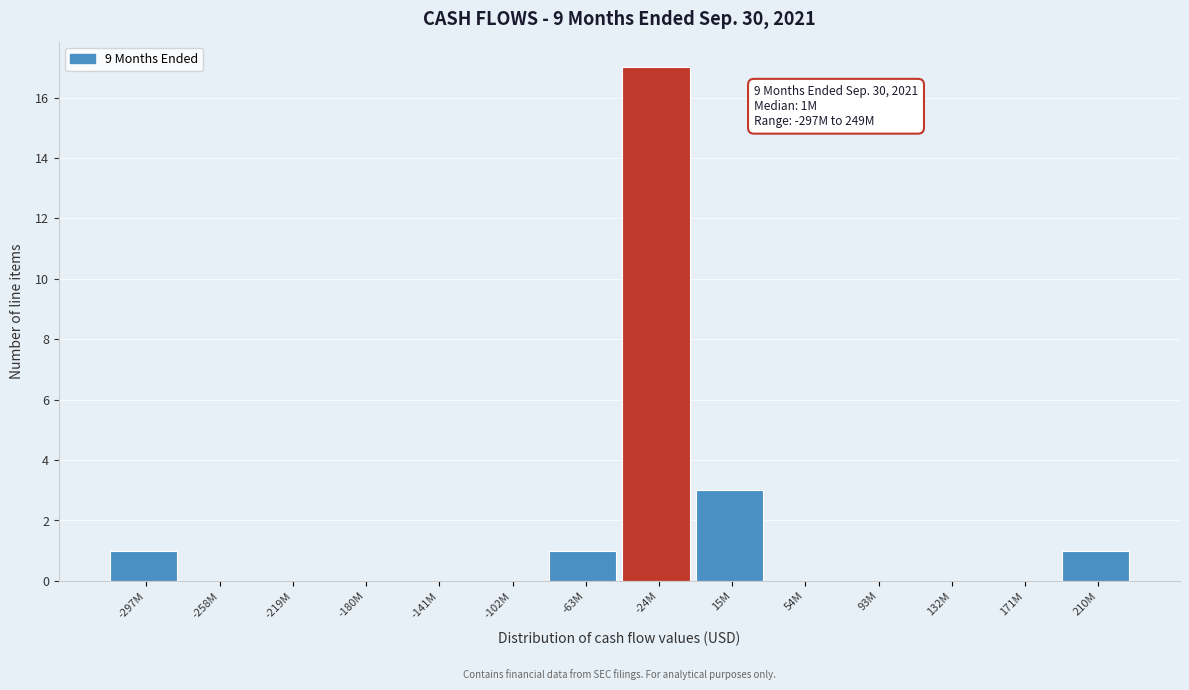

Reading left to right, list all the values displayed in this chart.

-297M=1	-258M=0	-219M=0	-180M=0	-141M=0	-102M=0	-63M=1	-24M=17	15M=3	54M=0	93M=0	132M=0	171M=0	210M=1